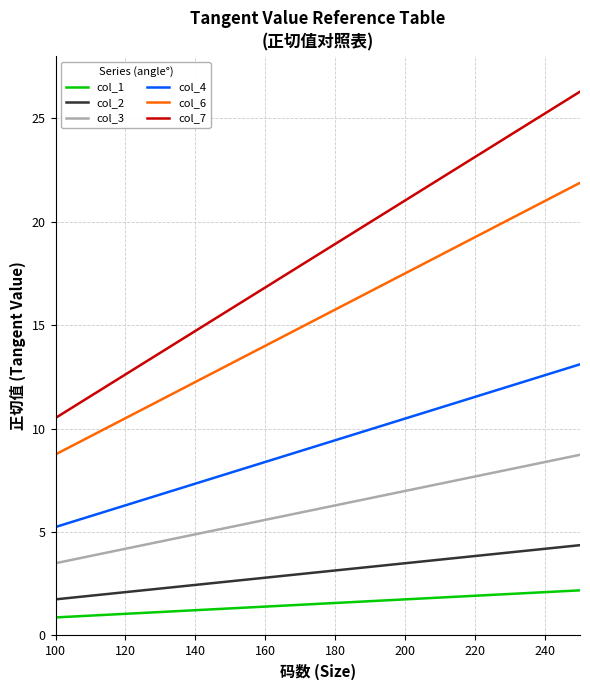

Is this an area chart (filled region under the line)?

No